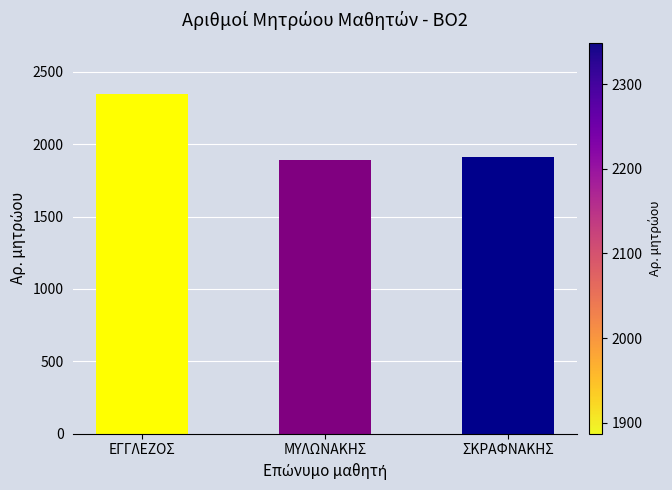

Is it true that the value at ΕΓΓΛΕΖΟΣ is 1275?

False